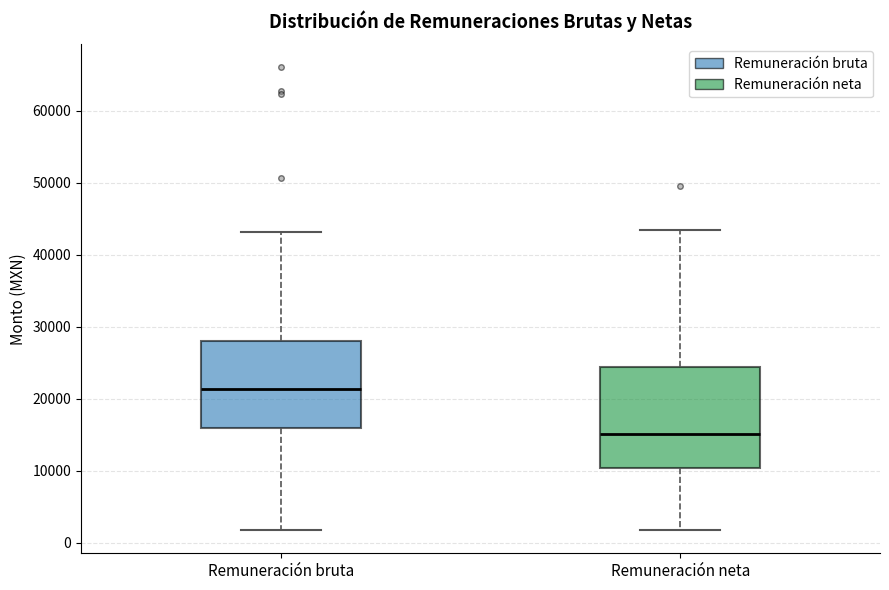

Which box is the tallest, from its lower edge to its upper edge?

Remuneración neta